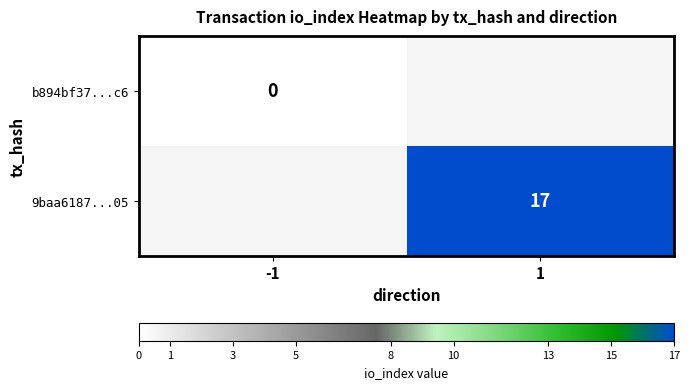

Which category has the lowest value in the b894bf37...c6 series?

-1